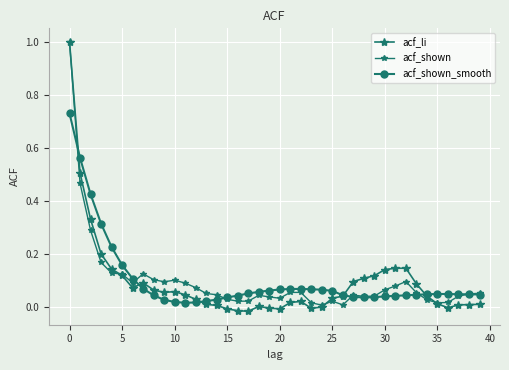

How many data points does each series have?

40